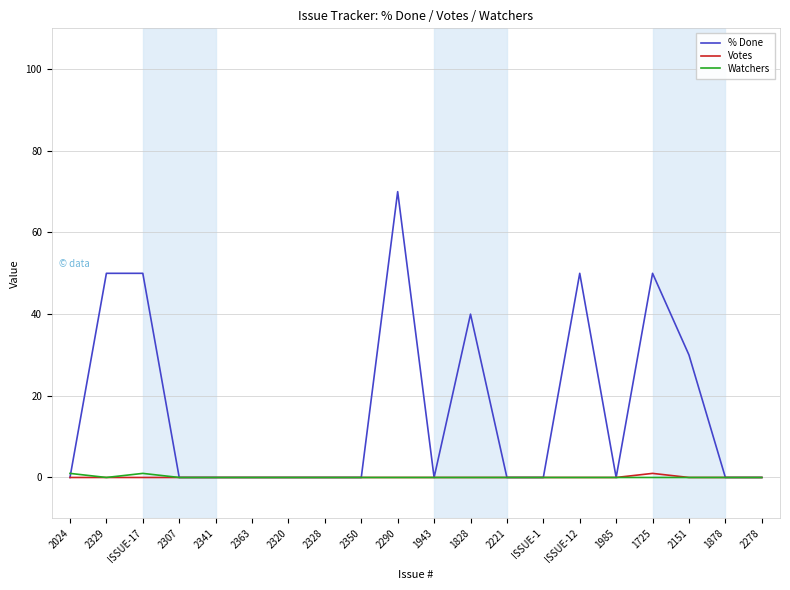

At which category is the sum across all series the highest?

2290